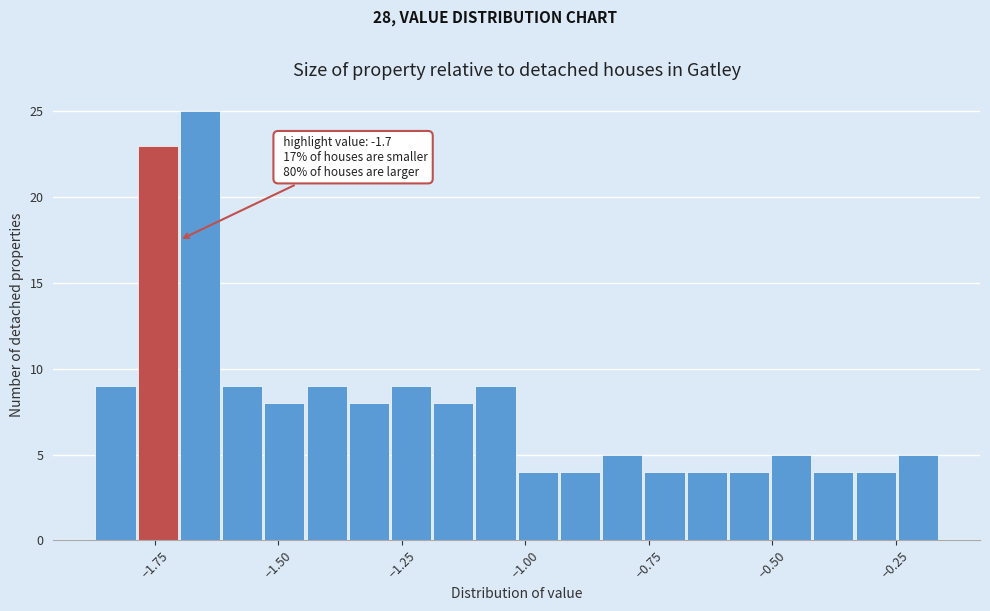

Read against the x-axis, roughly where is the centre of the tallest bar?

-1.65